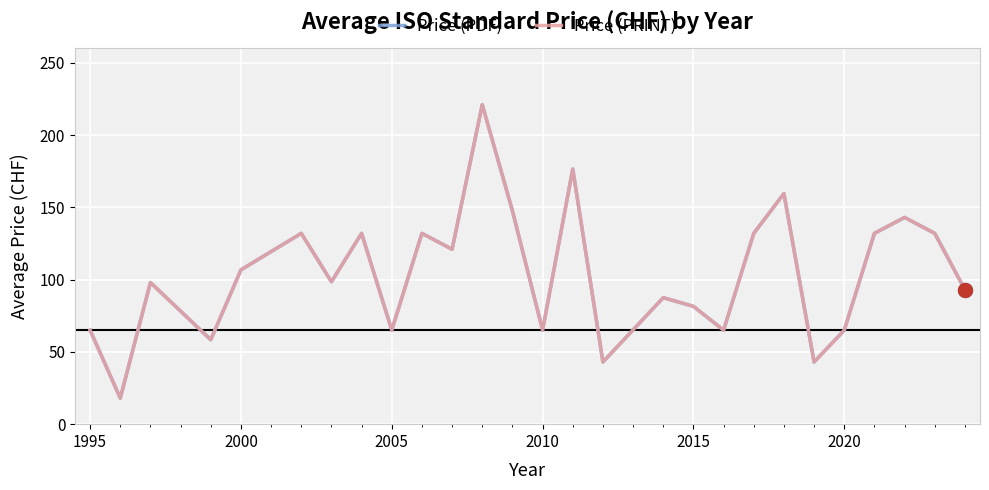

Is this an area chart (filled region under the line)?

No